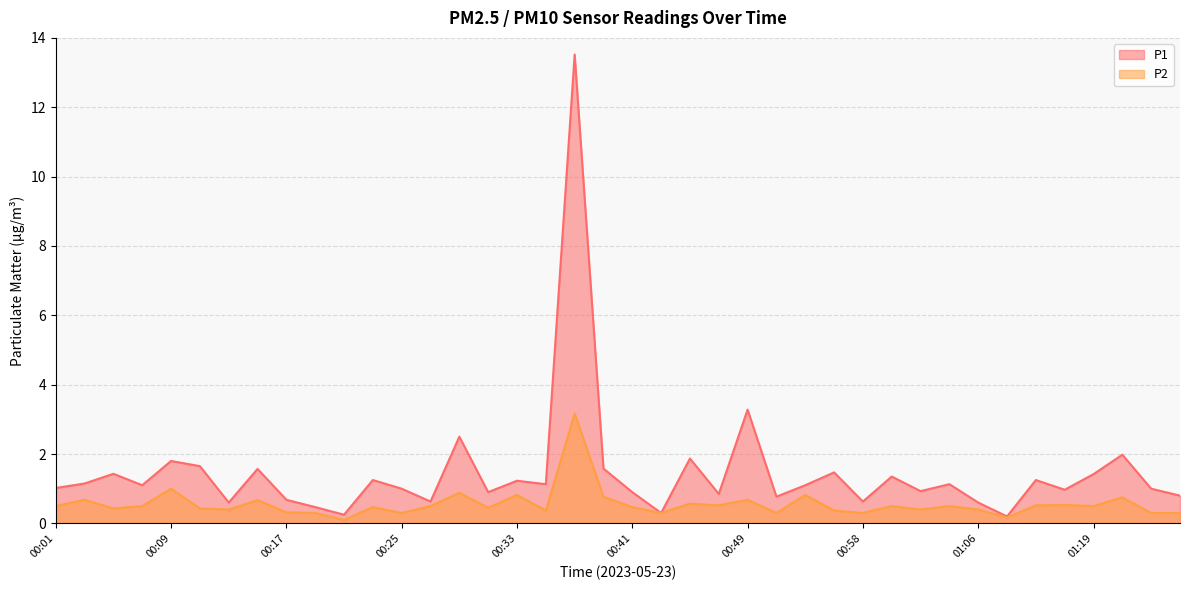

How many lines are shown in the chart?

2